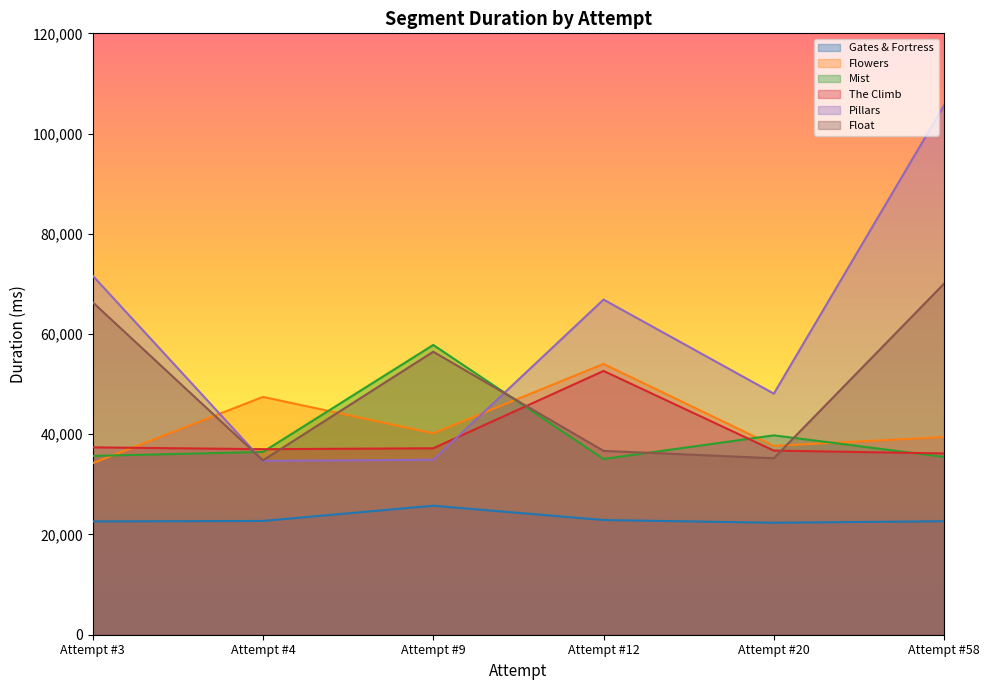

The Flowers series shows 37686 at Attempt #20. True or false?

True